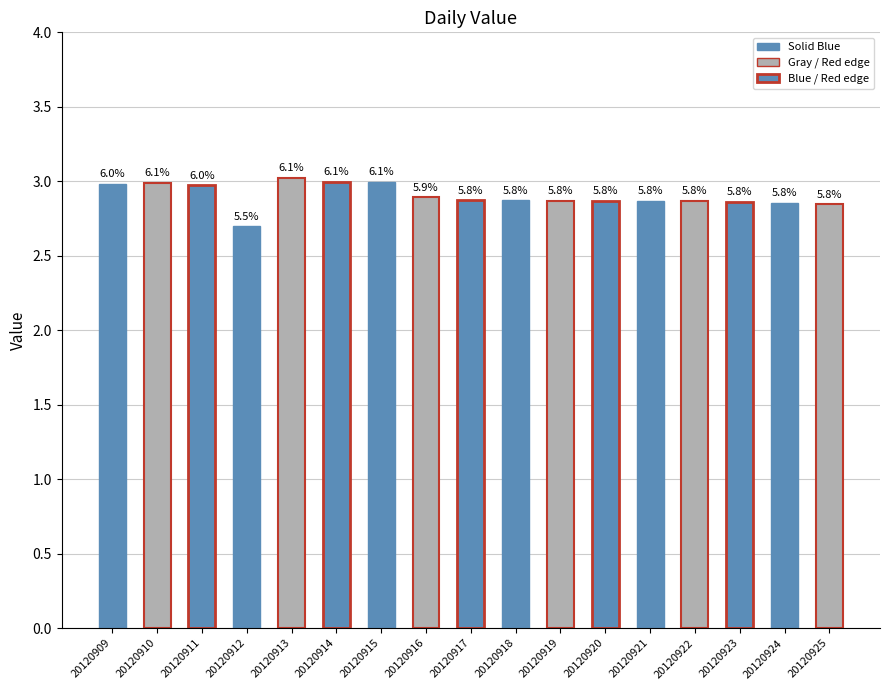

Which has a higher value, 20120924 or 20120916?

20120916